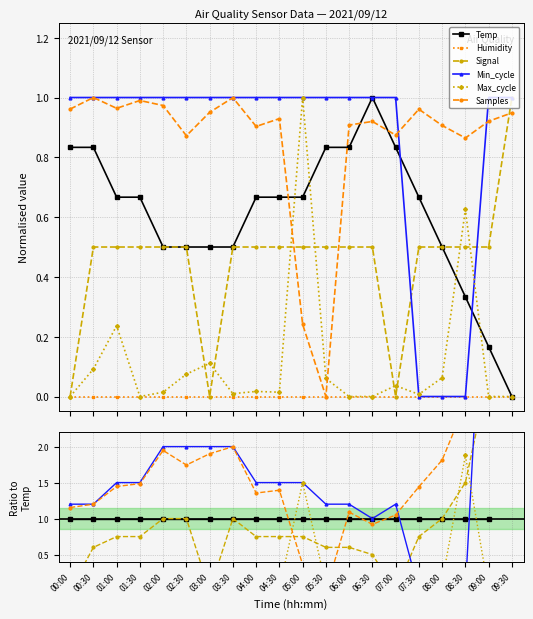

Between which two adjacent categories do Max_cycle and Min_cycle first intersect?

07:00 and 07:30